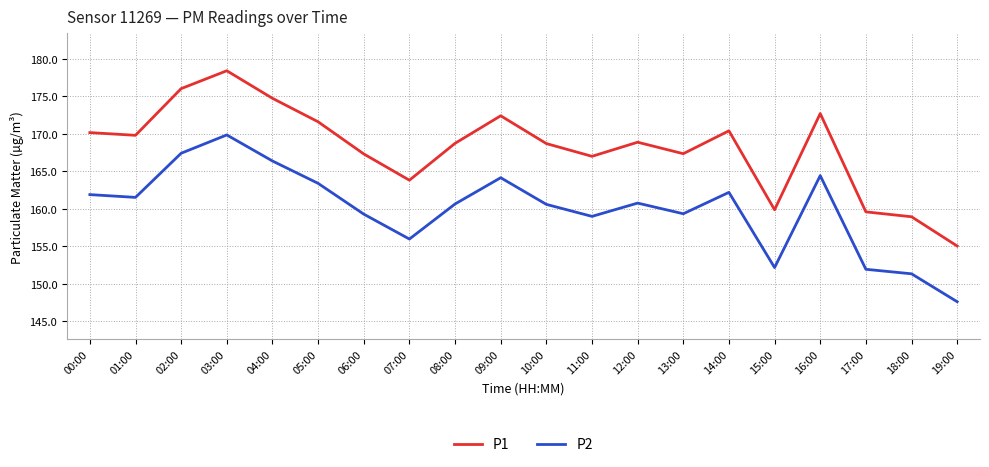

What is the total value across all series at 02:00?

343.4